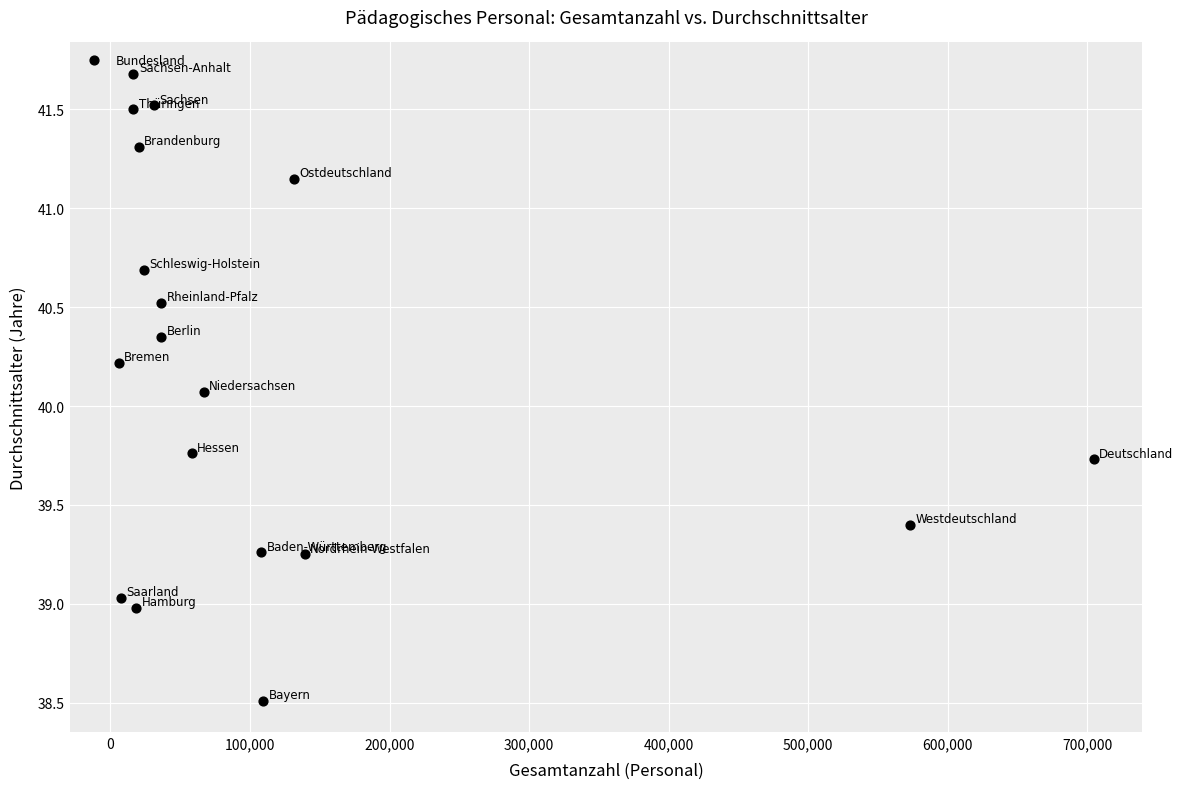

What Y value in the scatter plot is closest to 40?

40.1